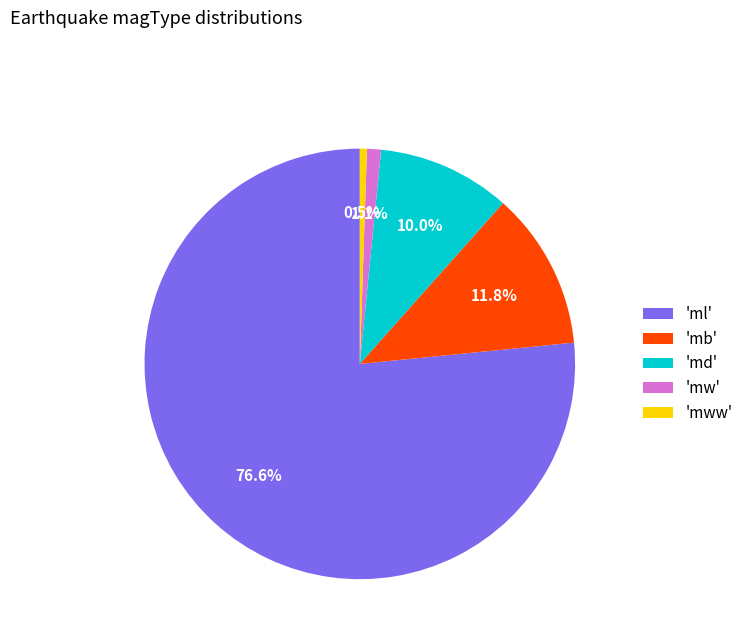

To the nearest percent, what is the average slice percentage?

20%